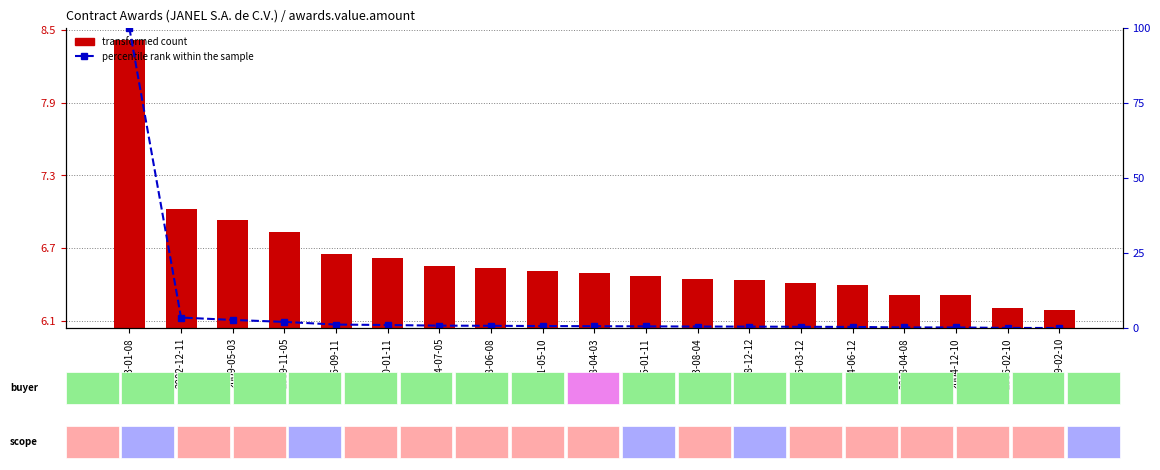

How many values in the percentile rank within the sample series exceed 0?

18